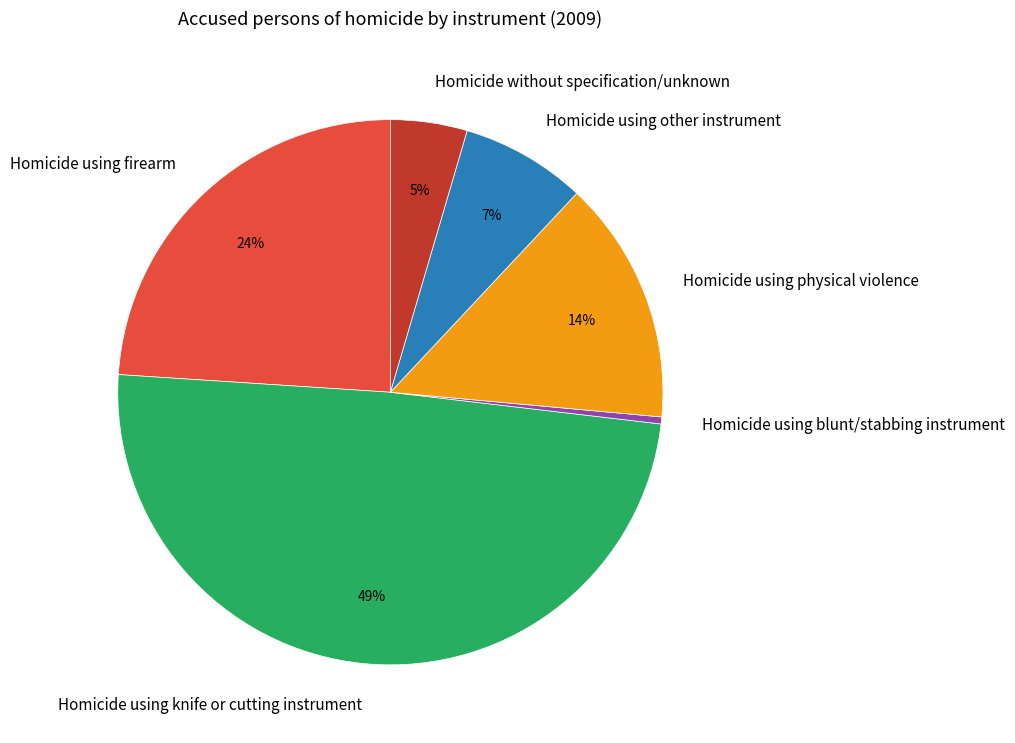

Which category has the smallest portion of the pie?

Homicide using blunt/stabbing instrument